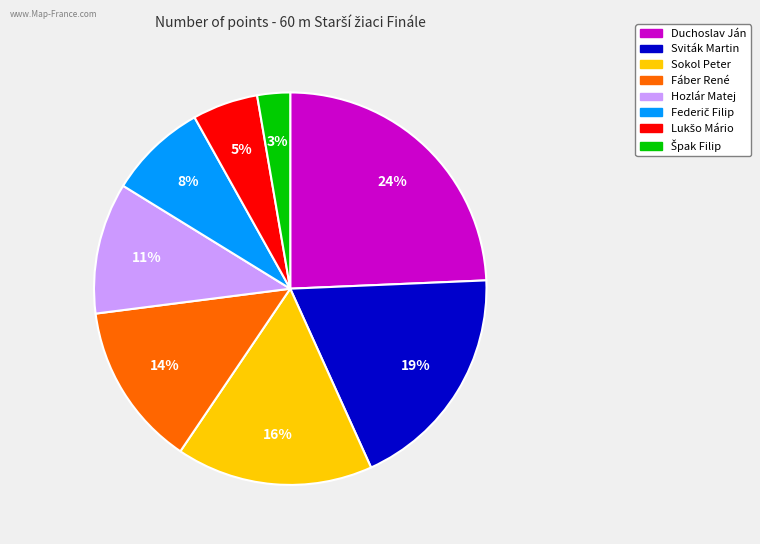

Which category has the biggest portion of the pie?

Duchoslav Ján